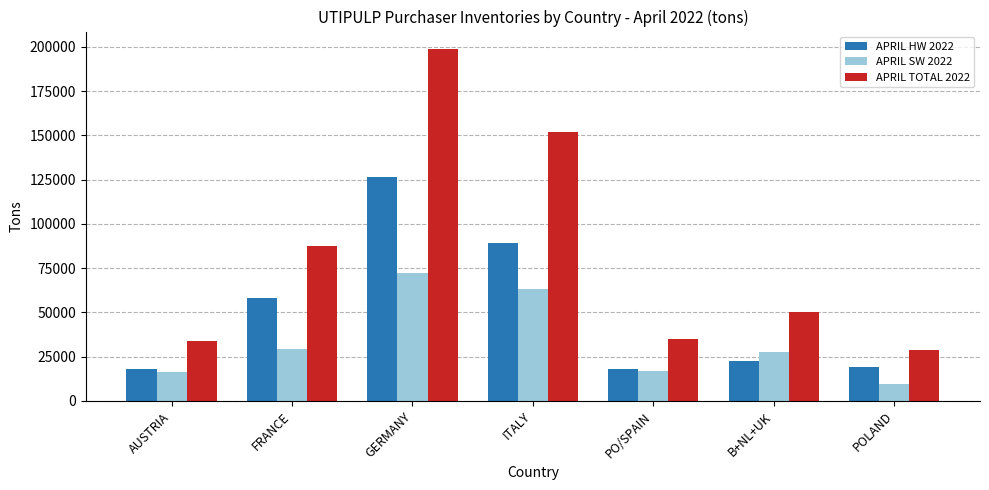

True or false: APRIL SW 2022 has a value of 16114 at AUSTRIA.

True